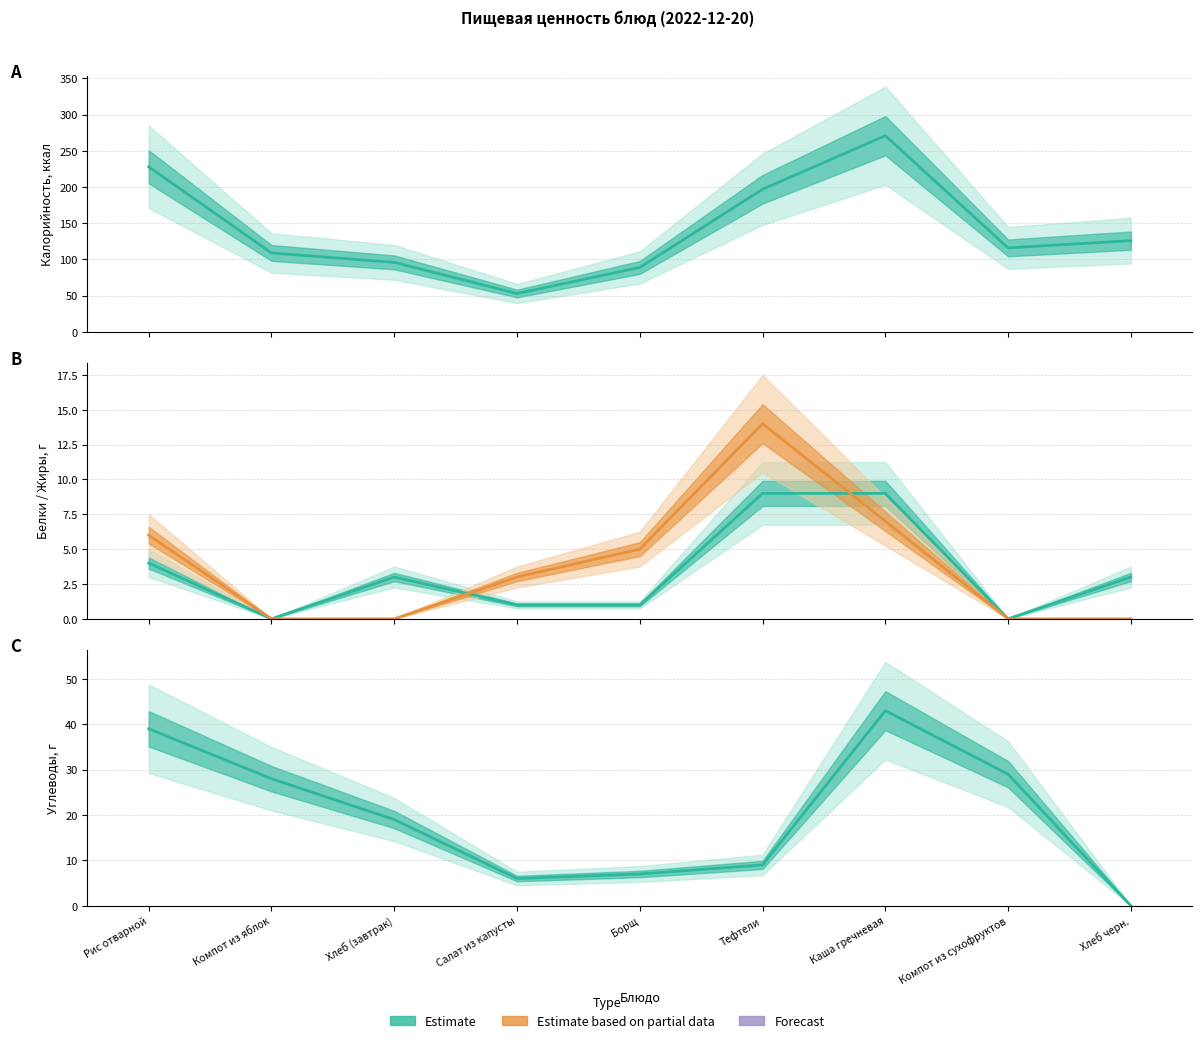

What is the label of the 4th point from the left?

Салат из капусты